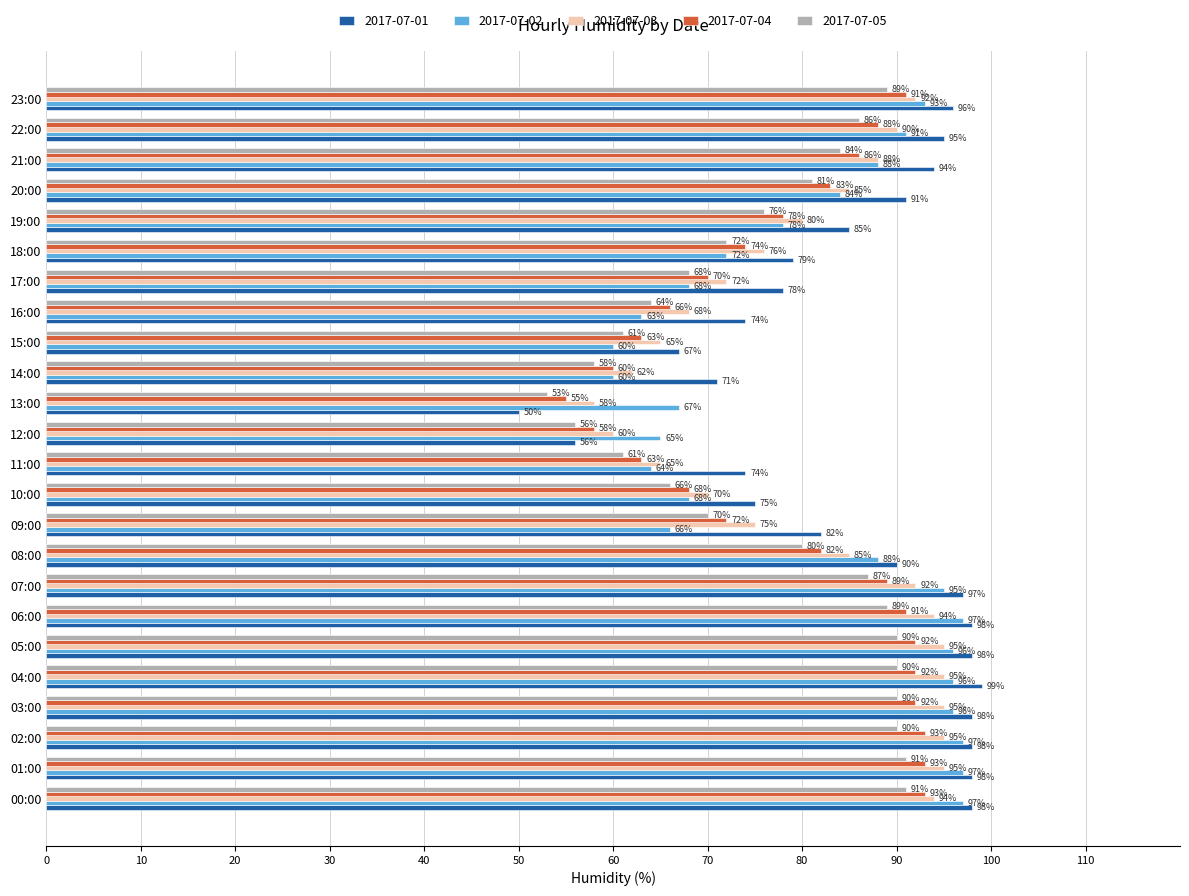

True or false: 2017-07-04 has a value of 92 at 17:00.

False